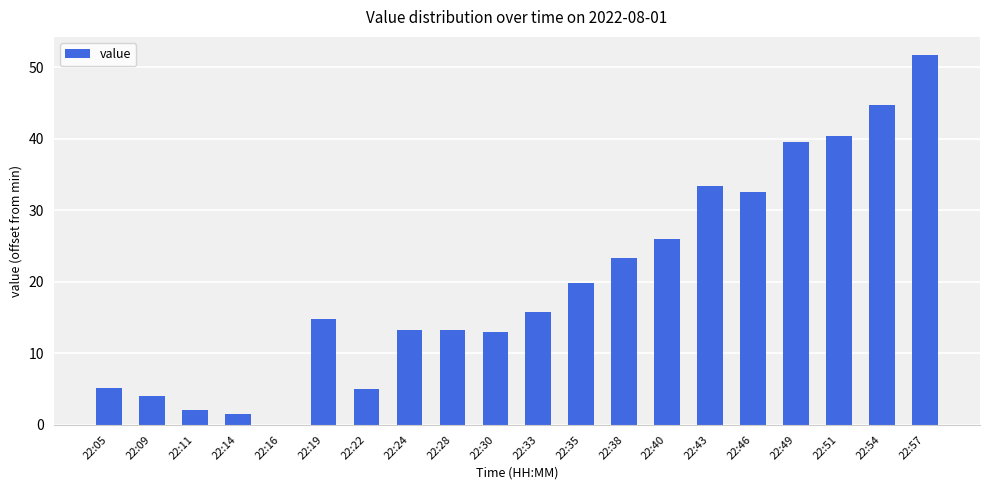

Count the number of data series in this chart.

1